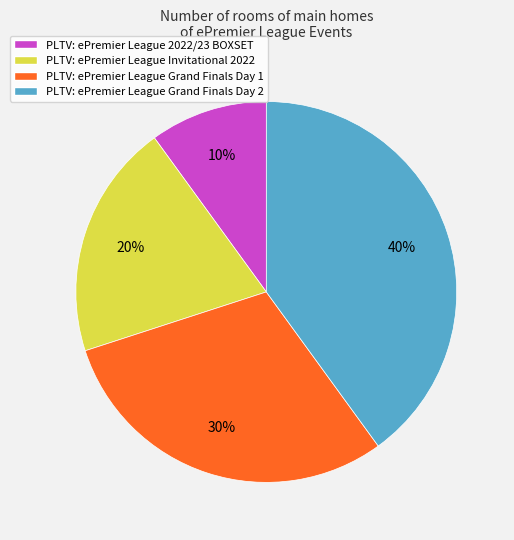

To the nearest percent, what portion does PLTV: ePremier League Grand Finals Day 2 represent?

40%